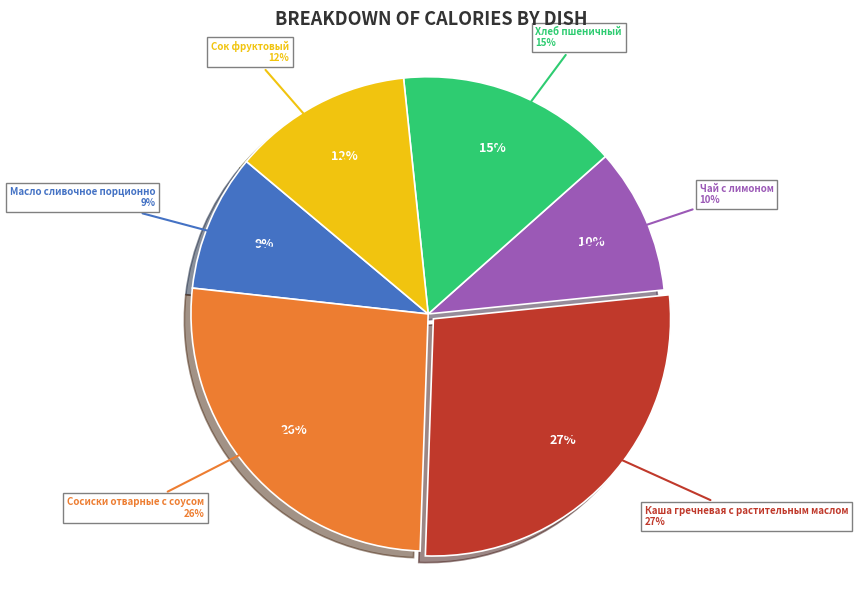

Count the number of slices in the pie.

6